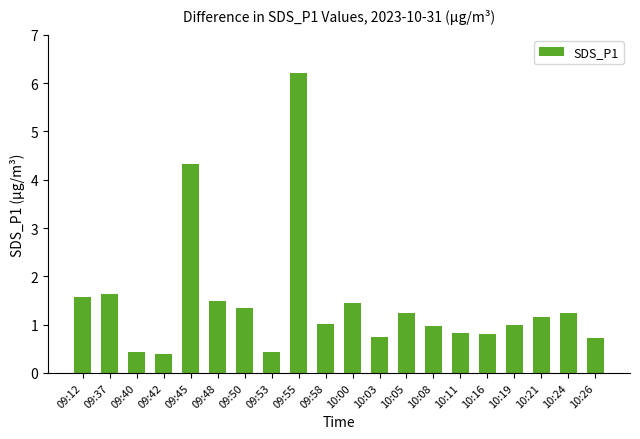

Approximately how many times larger is the value at 10:26 compared to 10:24?

0.6